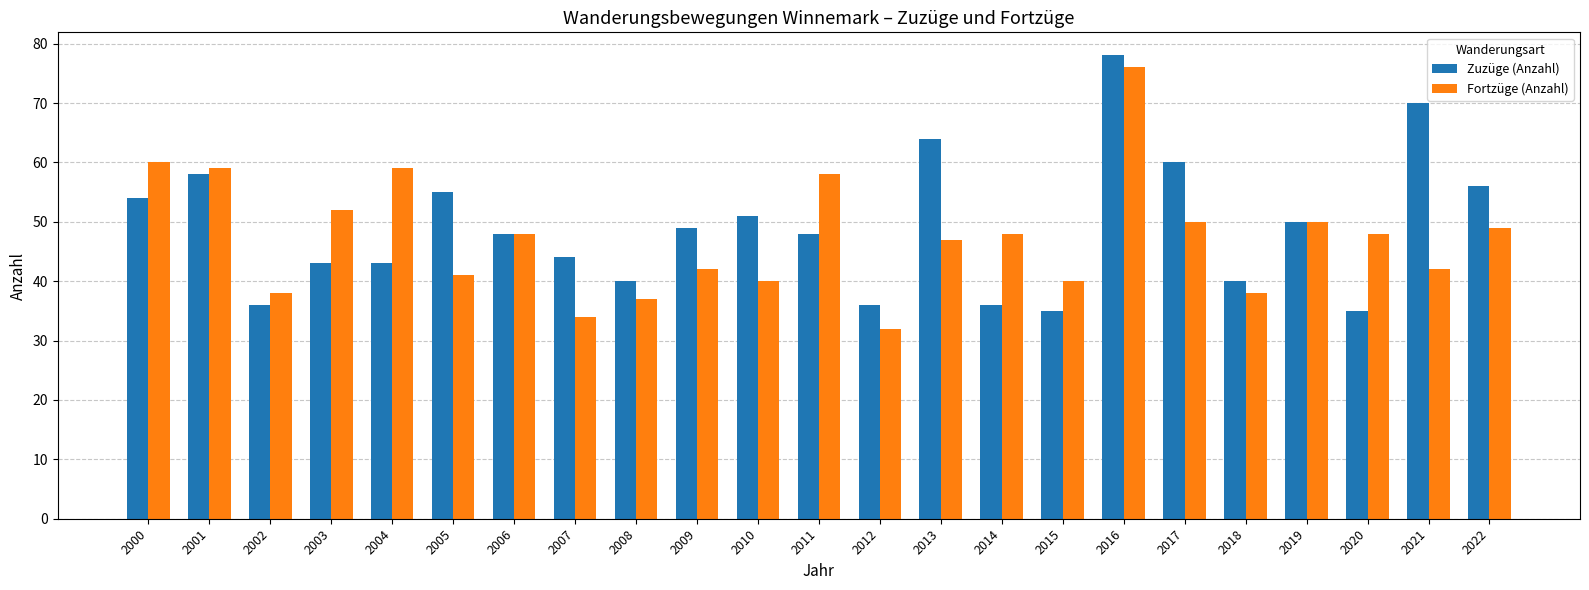

What is the spread (max minus min) of values at 2003?

9